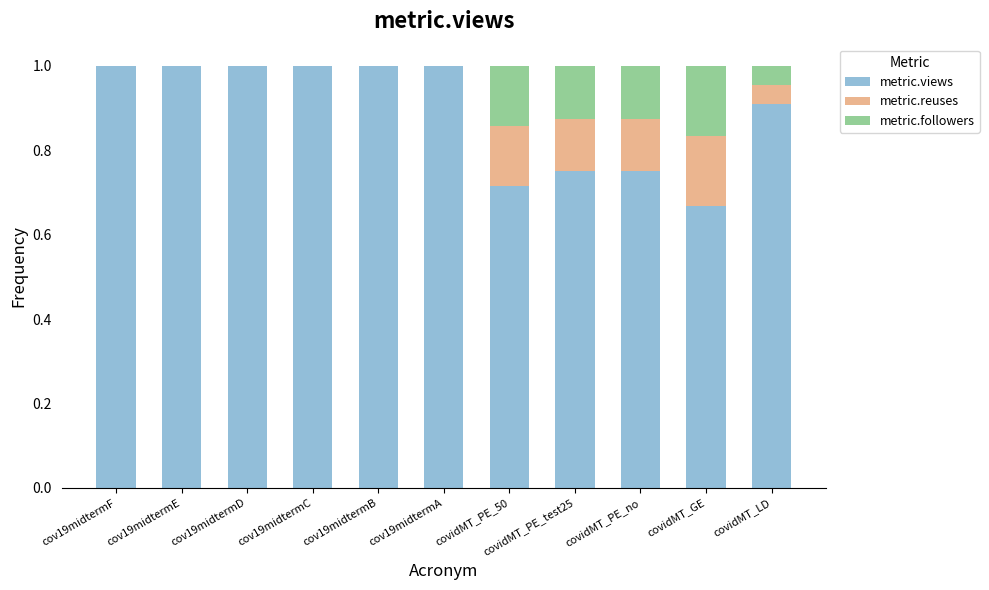

The value of metric.views at covidMT_PE_test25 is 1.1. True or false?

False